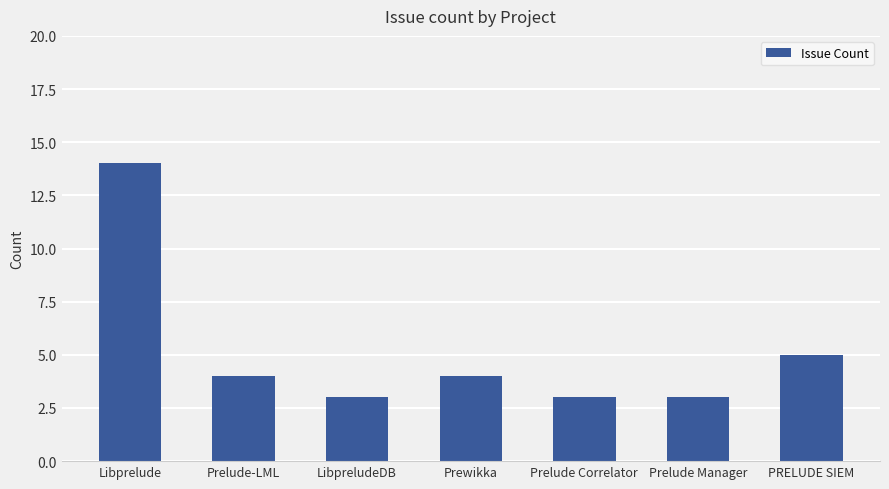

How many data points does each series have?

7